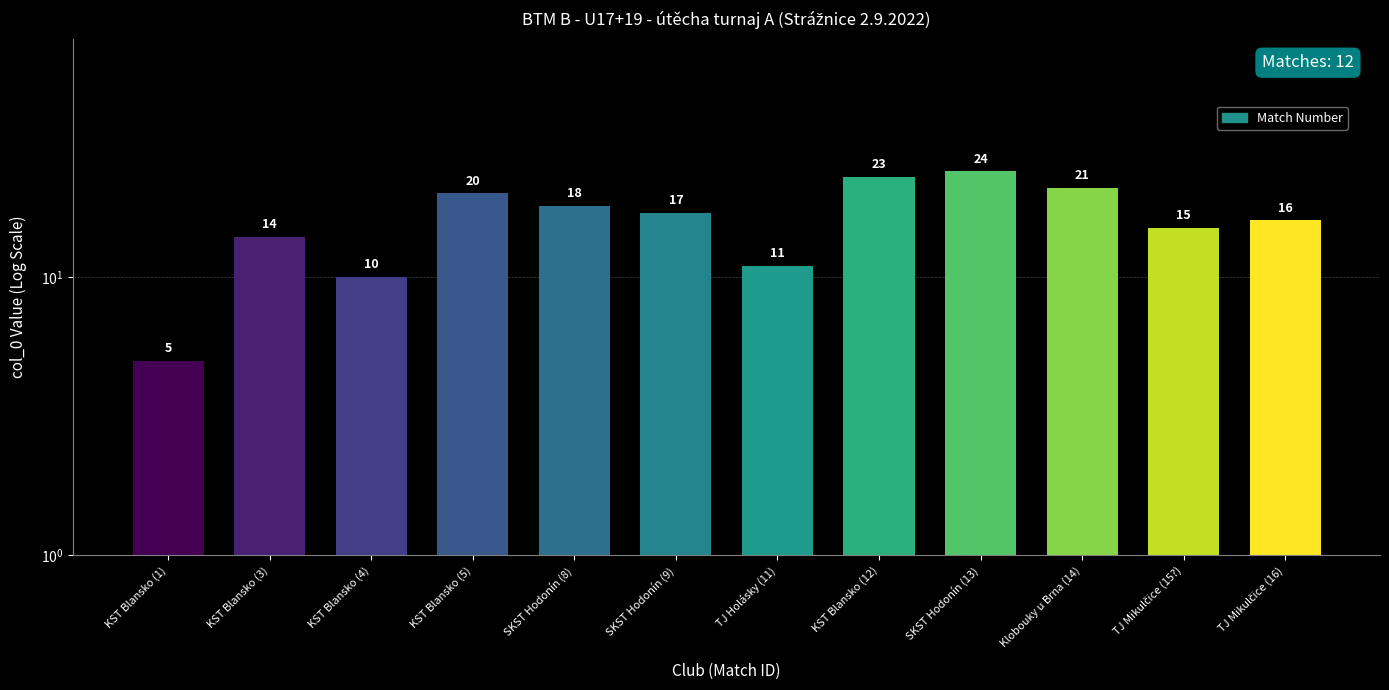

What is the label of the 2nd bar from the left?

KST Blansko (3)